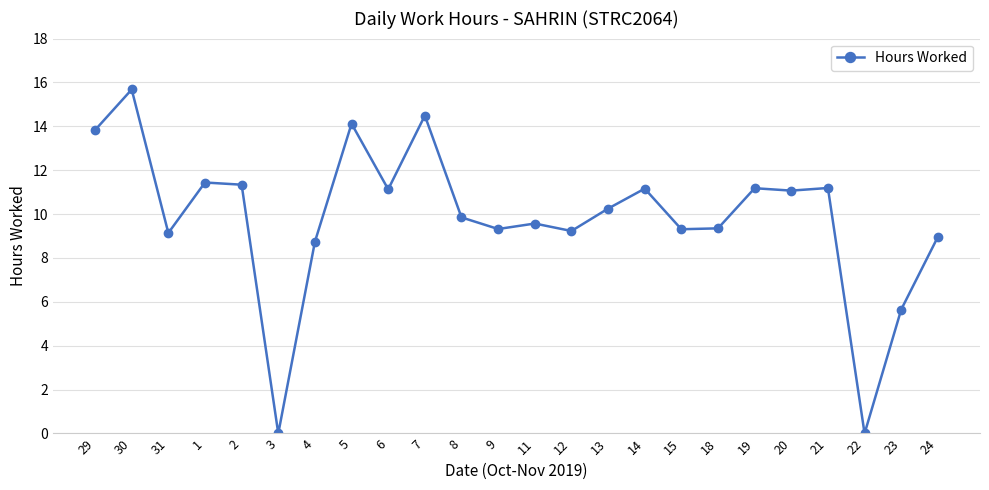

Which category has the highest value across all series?

30